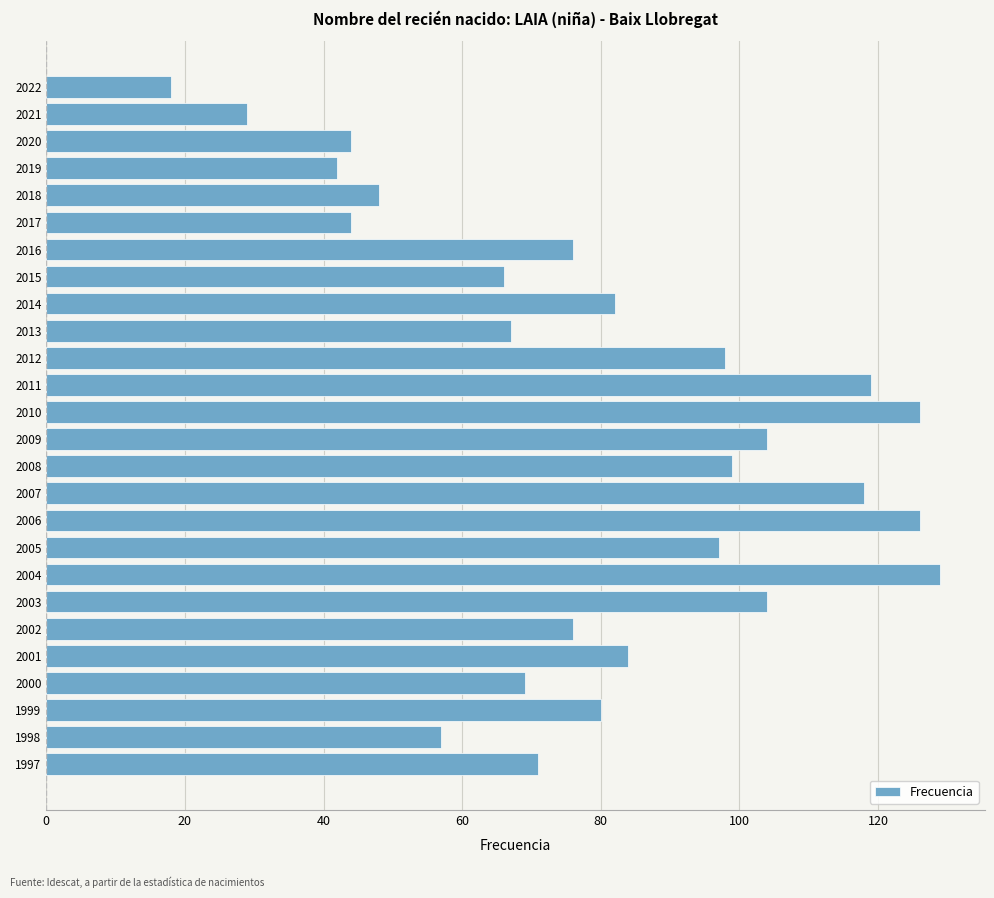

Which has a higher value, 2018 or 2021?

2018